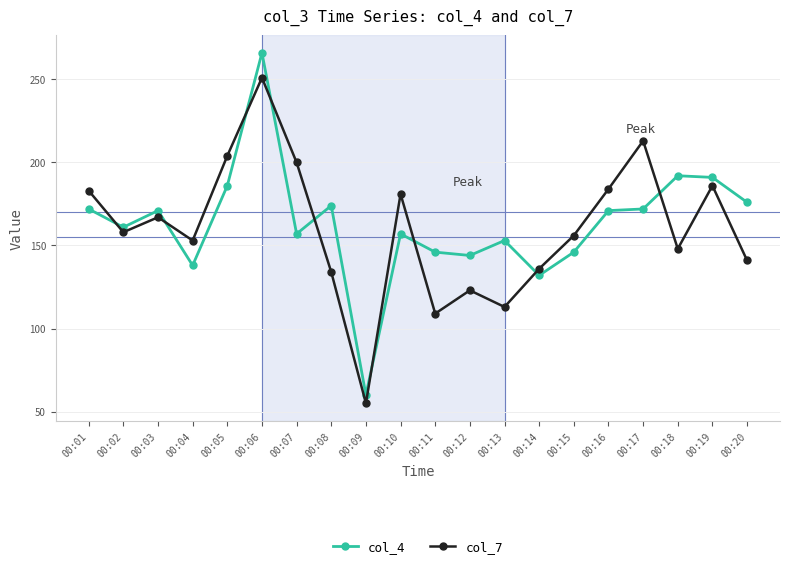

Reading left to right, extract all data points from this chart.

col_4: 00:01=172	00:02=161	00:03=171	00:04=138	00:05=186	00:06=266	00:07=157	00:08=174	00:09=60	00:10=157	00:11=146	00:12=144	00:13=153	00:14=132	00:15=146	00:16=171	00:17=172	00:18=192	00:19=191	00:20=176
col_7: 00:01=183	00:02=158	00:03=167	00:04=153	00:05=204	00:06=251	00:07=200	00:08=134	00:09=55	00:10=181	00:11=109	00:12=123	00:13=113	00:14=136	00:15=156	00:16=184	00:17=213	00:18=148	00:19=186	00:20=141